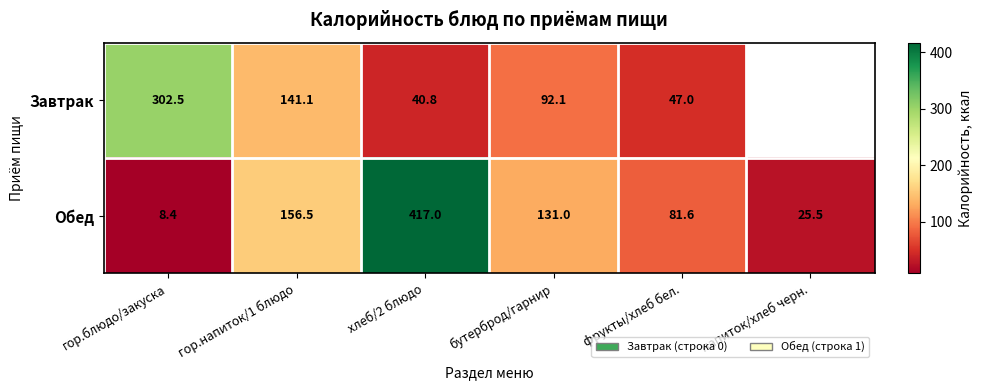

What is the sum of all Обед values?

820.0